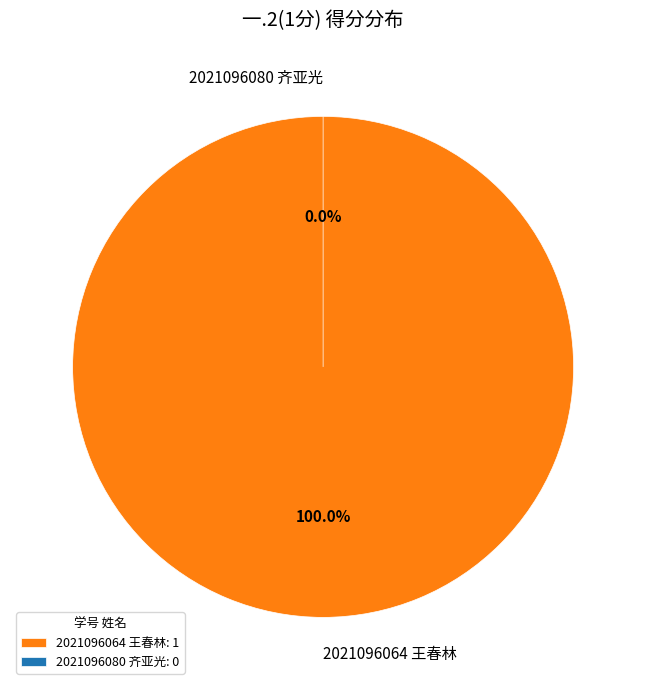

Does 2021096080 齐亚光 account for over 50% of the chart?

No